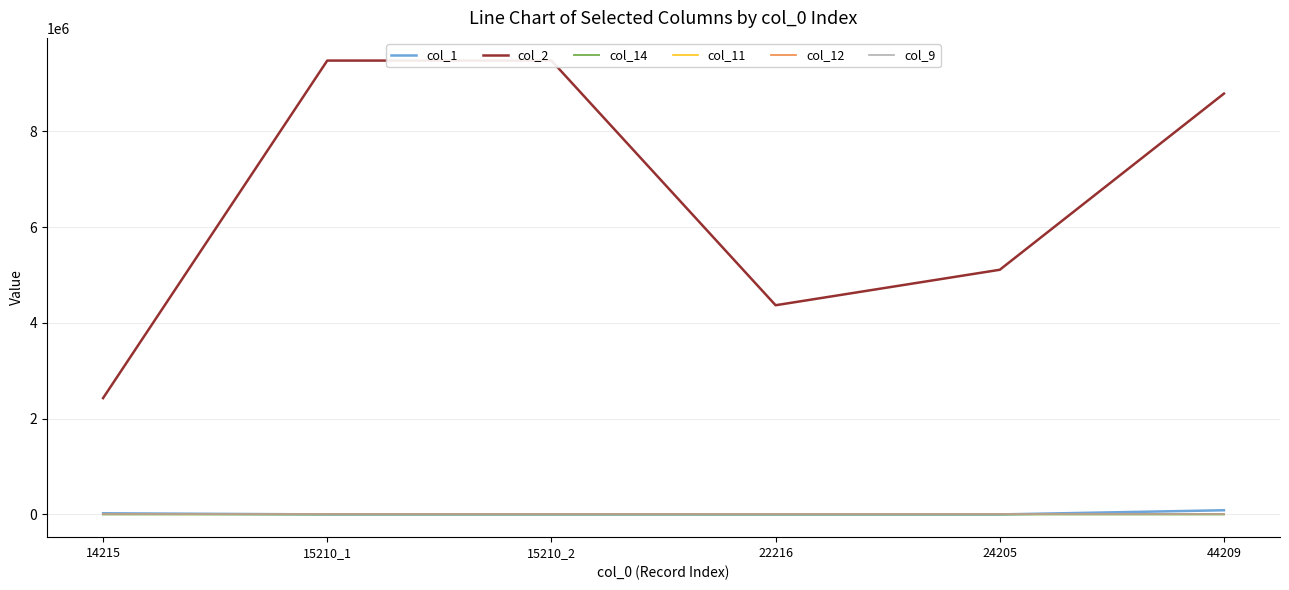

True or false: col_1 has a value of 1234 at 15210_2.

False